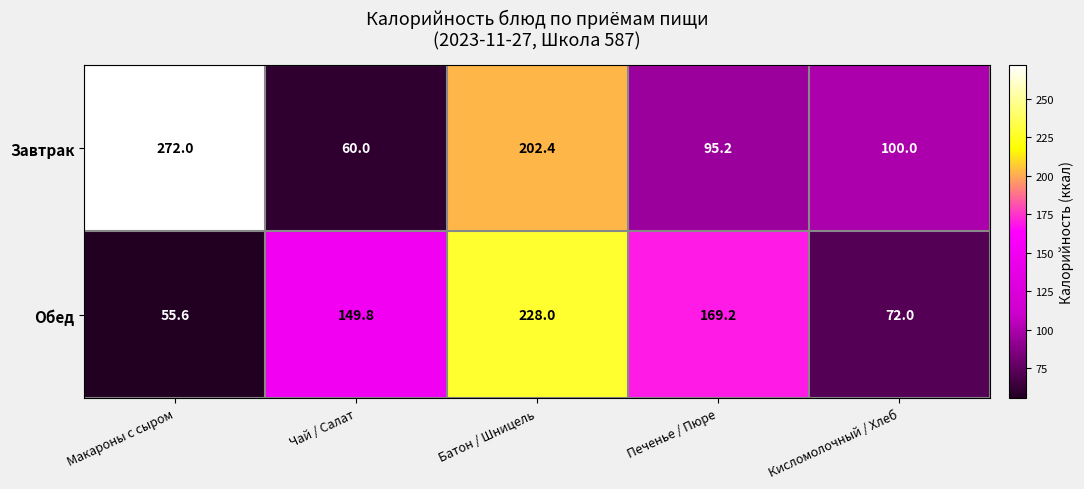

Which series has the largest range (max minus min)?

Завтрак